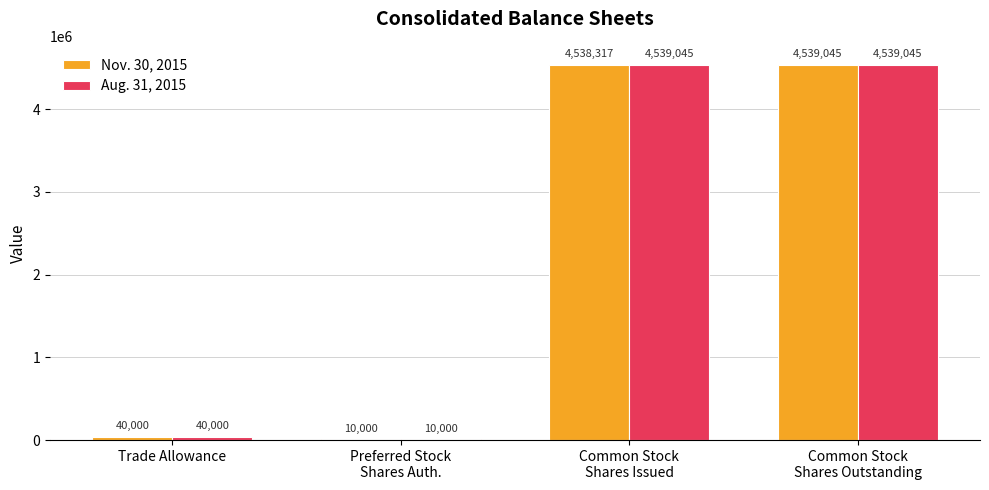

What is the maximum value shown in the chart?

4539045